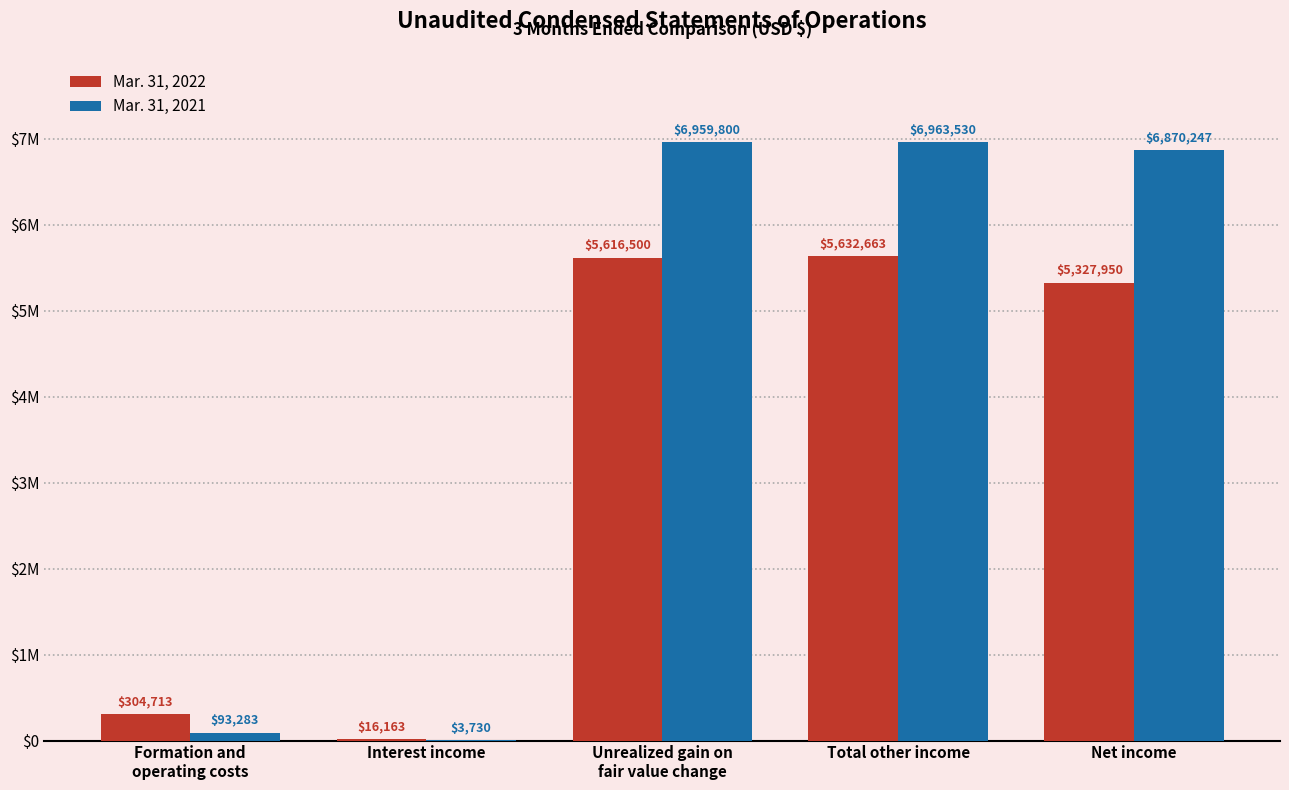

What are all the series names shown in the legend?

Mar. 31, 2022, Mar. 31, 2021